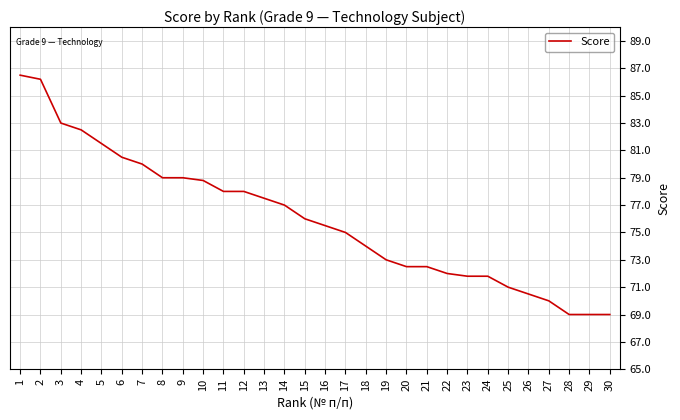

What is the difference between the maximum and minimum values?

17.5